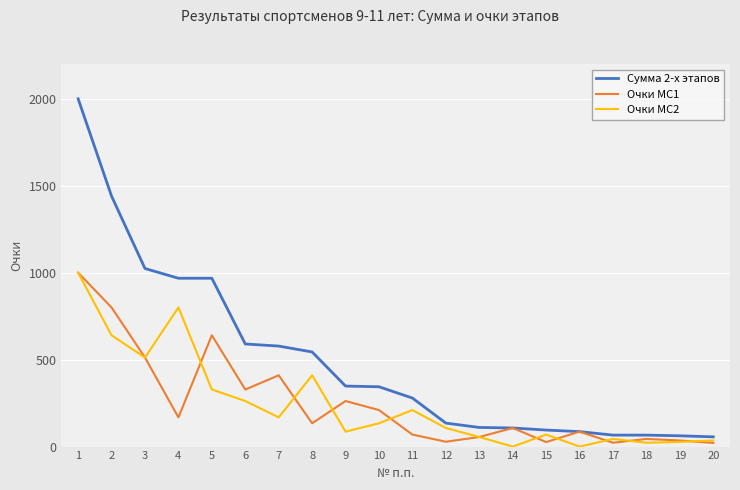

The value of Очки МС2 at 16 is 0. True or false?

True